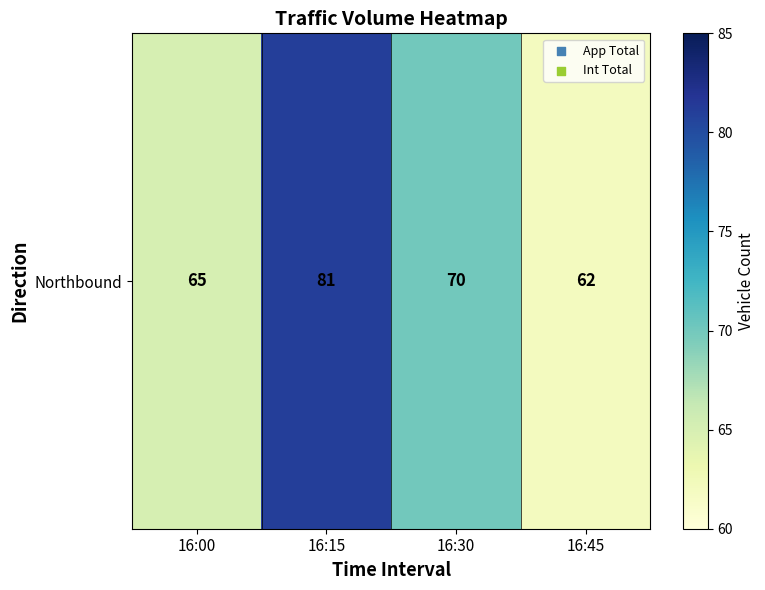

Rank the categories by value from highest to lowest.

16:15, 16:30, 16:00, 16:45